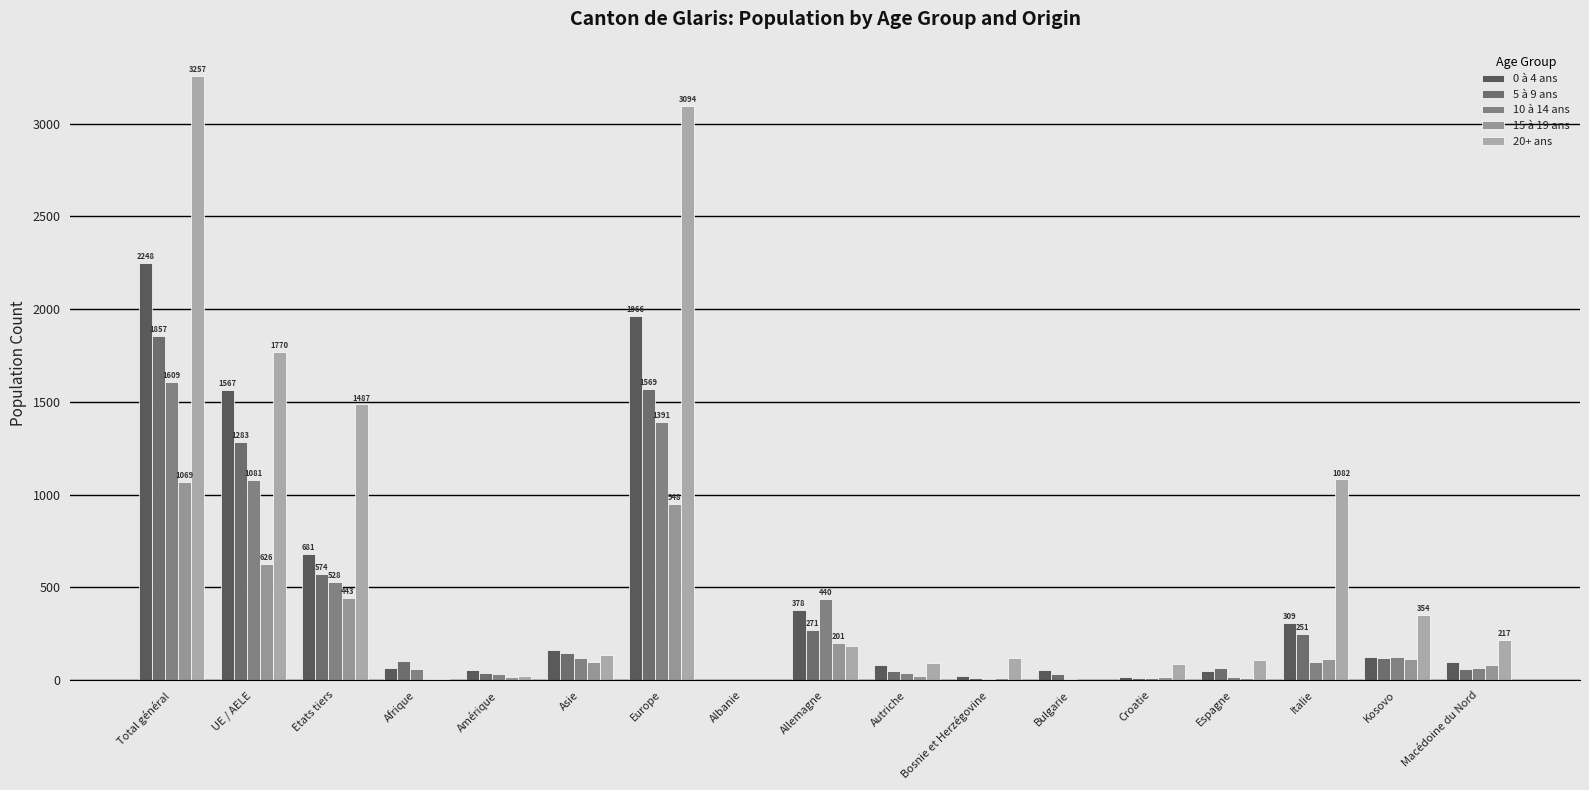

Reading right to left, extract all data points from this chart.

0 à 4 ans: Macédoine du Nord=97	Kosovo=125	Italie=309	Espagne=49	Croatie=15	Bulgarie=56	Bosnie et Herzégovine=25	Autriche=82	Allemagne=378	Albanie=1	Europe=1966	Asie=161	Amérique=54	Afrique=64	Etats tiers=681	UE / AELE=1567	Total général=2248
5 à 9 ans: Macédoine du Nord=61	Kosovo=120	Italie=251	Espagne=68	Croatie=10	Bulgarie=33	Bosnie et Herzégovine=11	Autriche=52	Allemagne=271	Albanie=1	Europe=1569	Asie=144	Amérique=39	Afrique=101	Etats tiers=574	UE / AELE=1283	Total général=1857
10 à 14 ans: Macédoine du Nord=64	Kosovo=123	Italie=96	Espagne=17	Croatie=10	Bulgarie=5	Bosnie et Herzégovine=6	Autriche=37	Allemagne=440	Albanie=0	Europe=1391	Asie=120	Amérique=35	Afrique=62	Etats tiers=528	UE / AELE=1081	Total général=1609
15 à 19 ans: Macédoine du Nord=82	Kosovo=113	Italie=115	Espagne=13	Croatie=15	Bulgarie=1	Bosnie et Herzégovine=12	Autriche=21	Allemagne=201	Albanie=1	Europe=948	Asie=96	Amérique=17	Afrique=8	Etats tiers=443	UE / AELE=626	Total général=1069
20+ ans: Macédoine du Nord=217	Kosovo=354	Italie=1082	Espagne=108	Croatie=90	Bulgarie=0	Bosnie et Herzégovine=120	Autriche=94	Allemagne=182	Albanie=1	Europe=3094	Asie=136	Amérique=21	Afrique=6	Etats tiers=1487	UE / AELE=1770	Total général=3257